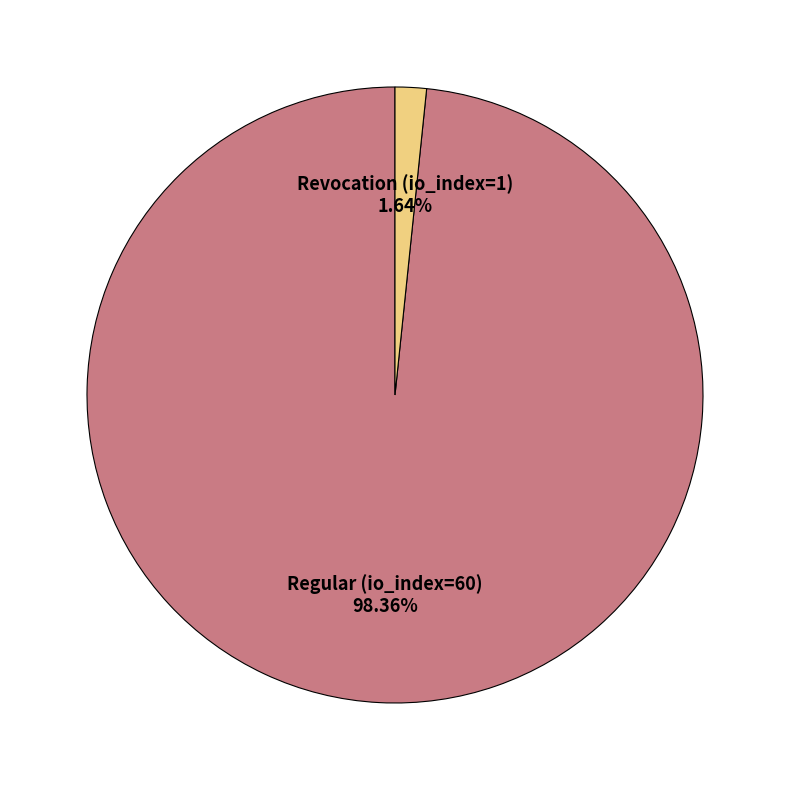

How many slices are in this pie chart?

2